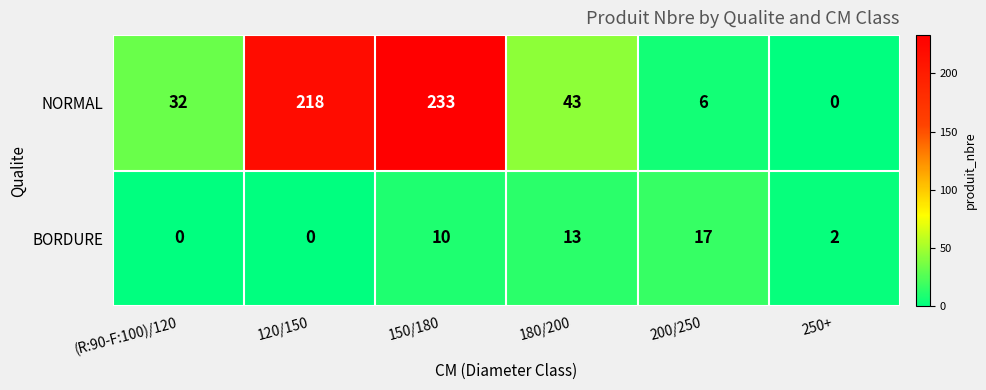

Which series changed the most between 200/250 and 250+?

BORDURE